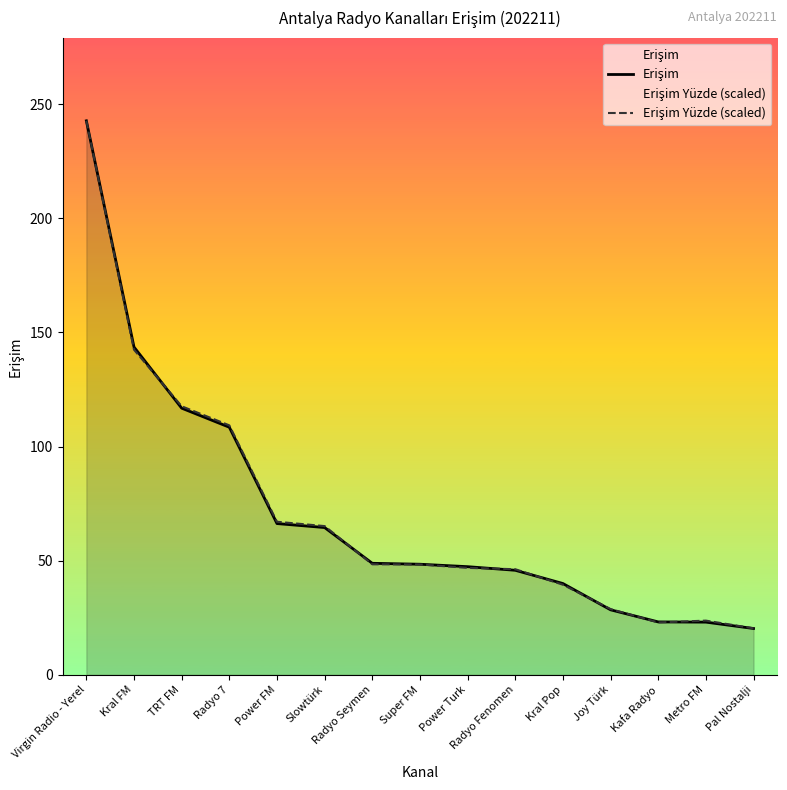

Reading left to right, transcribe all the data shown in this chart.

Erişim: Virgin Radio - Yerel=242.6	Kral FM=143.6	TRT FM=116.8	Radyo 7=108.5	Power FM=66.3	Slowtürk=64.5	Radyo Seymen=48.9	Super FM=48.5	Power Turk=47.4	Radyo Fenomen=45.8	Kral Pop=40.0	Joy Türk=28.5	Kafa Radyo=23.2	Metro FM=23.1	Pal Nostalji=20.3
Erişim Yüzde (scaled): Virgin Radio - Yerel=242.6	Kral FM=142.4	TRT FM=117.6	Radyo 7=109.3	Power FM=67.1	Slowtürk=65.2	Radyo Seymen=48.4	Super FM=48.4	Power Turk=46.9	Radyo Fenomen=46.3	Kral Pop=39.5	Joy Türk=28.8	Kafa Radyo=23.0	Metro FM=23.8	Pal Nostalji=20.4